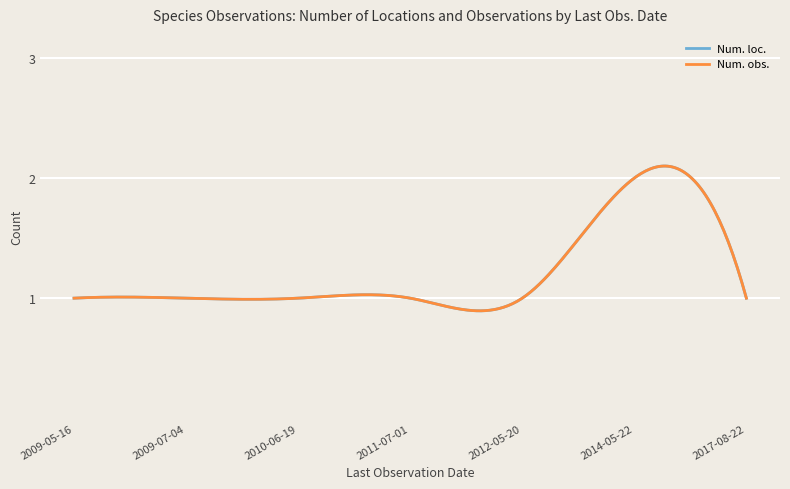

Does the chart have visible grid lines?

Yes